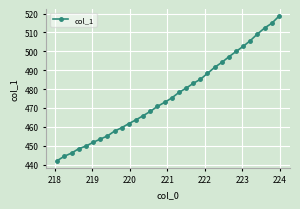

What is the difference between the maximum and minimum values?

76.5